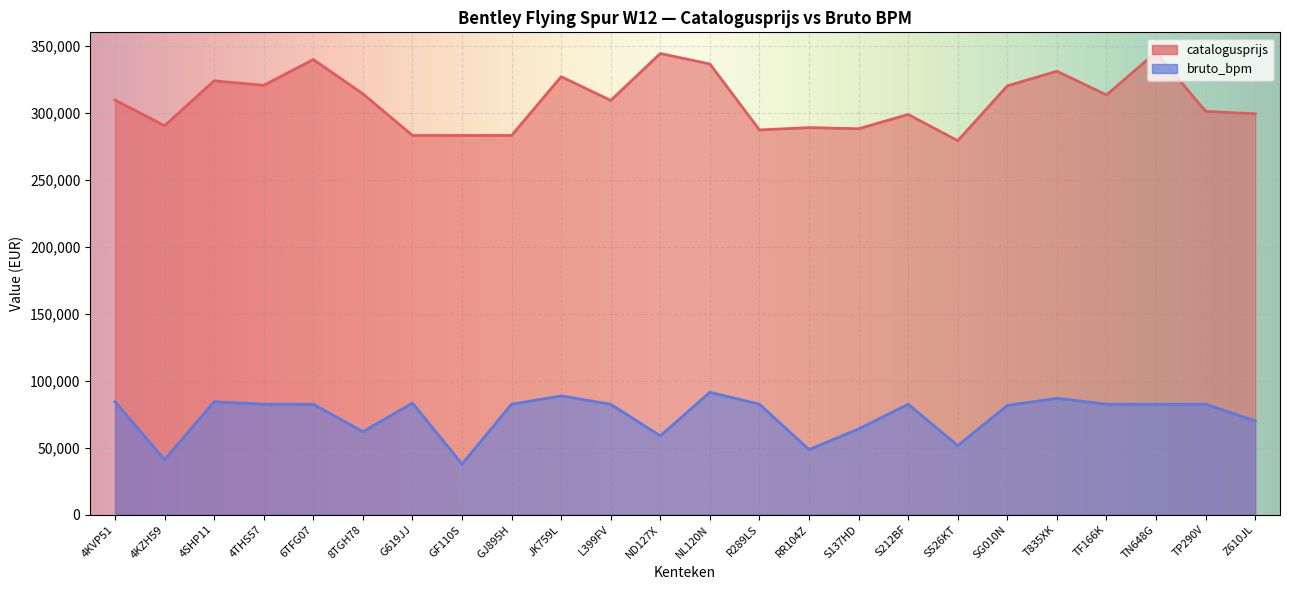

What are all the series names shown in the legend?

catalogusprijs, bruto_bpm